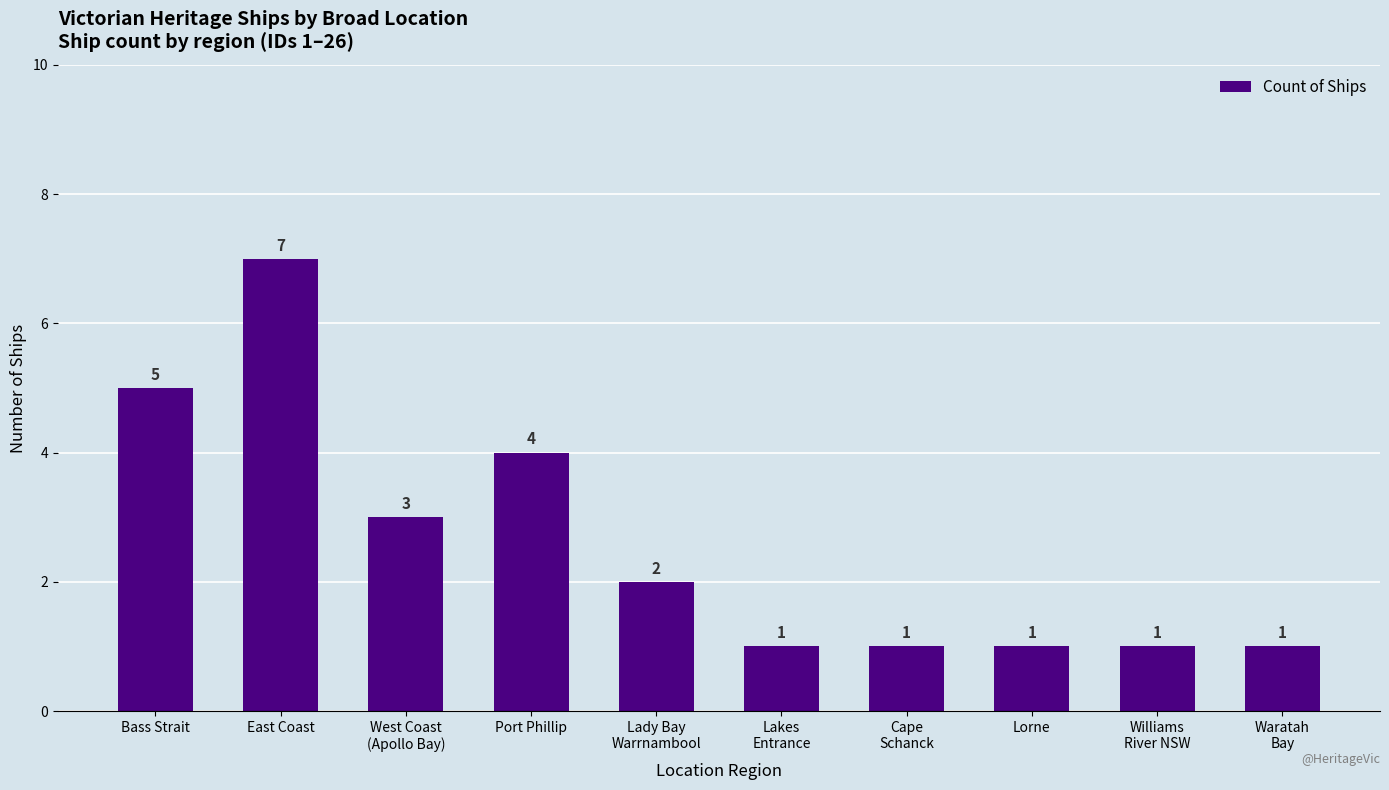

What position from the right is Lorne?

3